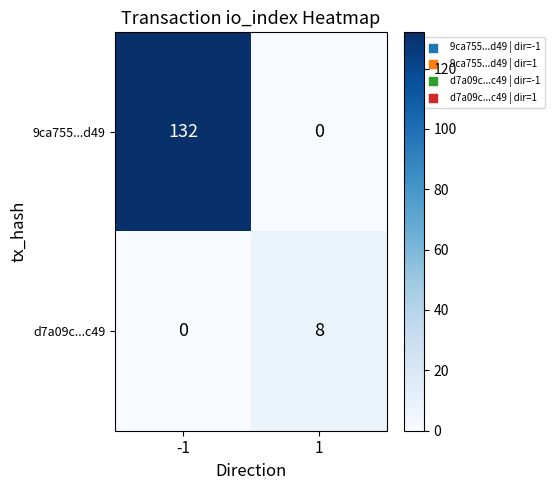

What is the highest value of the d7a09c...c49 series?

8